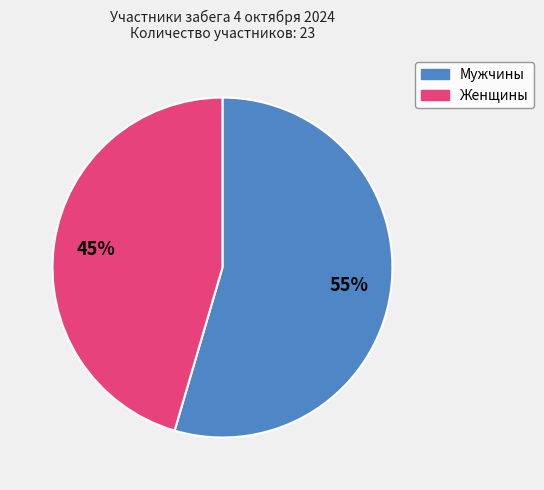

How many slices are in this pie chart?

2